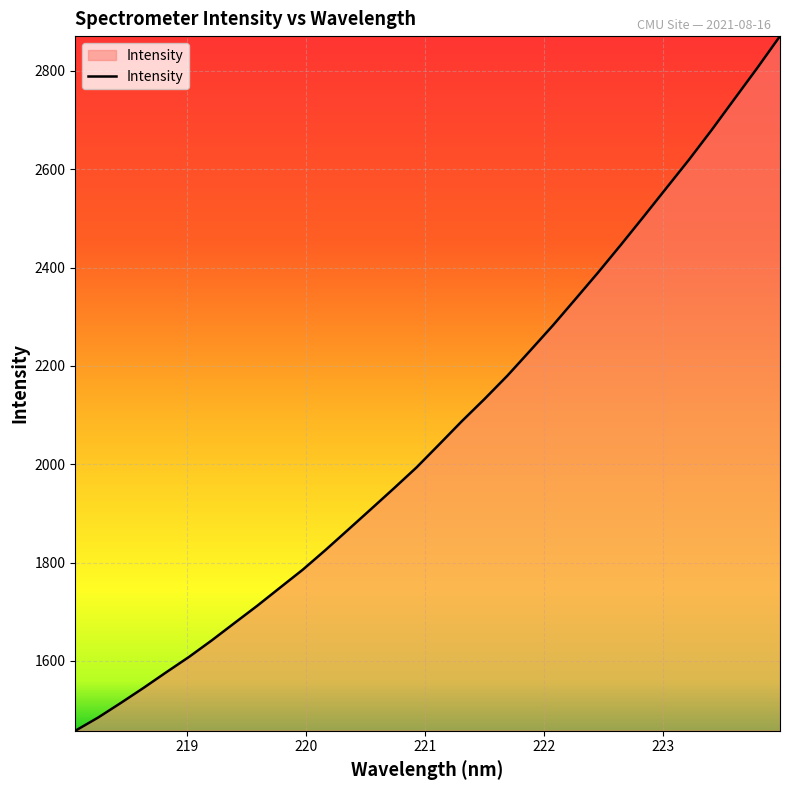

How many values are below 2040?

16